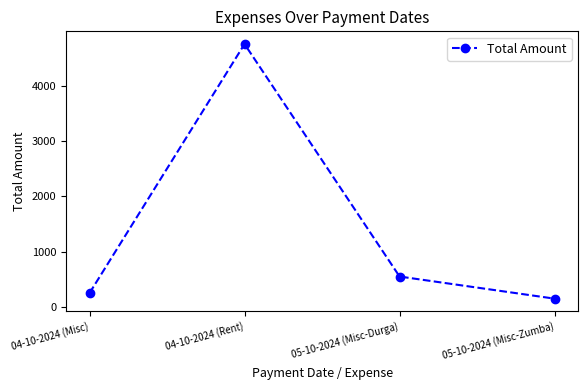

Reading left to right, transcribe all the data shown in this chart.

04-10-2024 (Misc)=250	04-10-2024 (Rent)=4750	05-10-2024 (Misc-Durga)=550	05-10-2024 (Misc-Zumba)=150